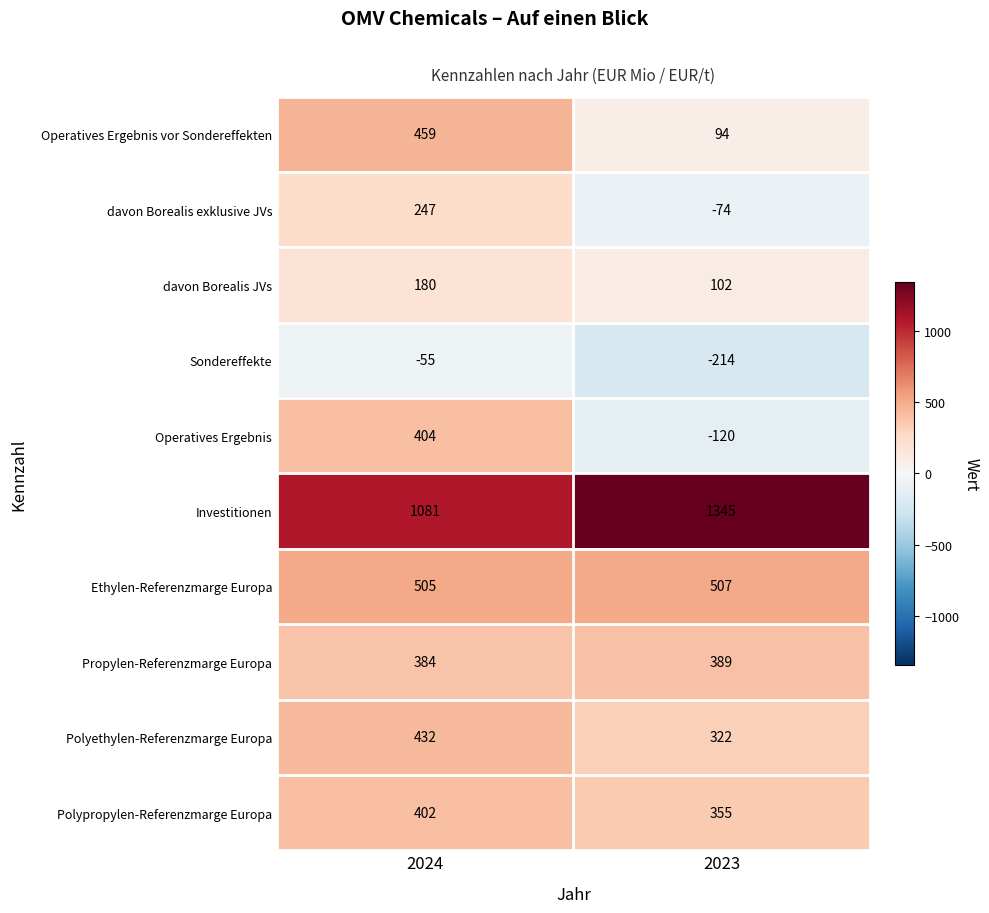

Which category has the lowest value across all series?

2023